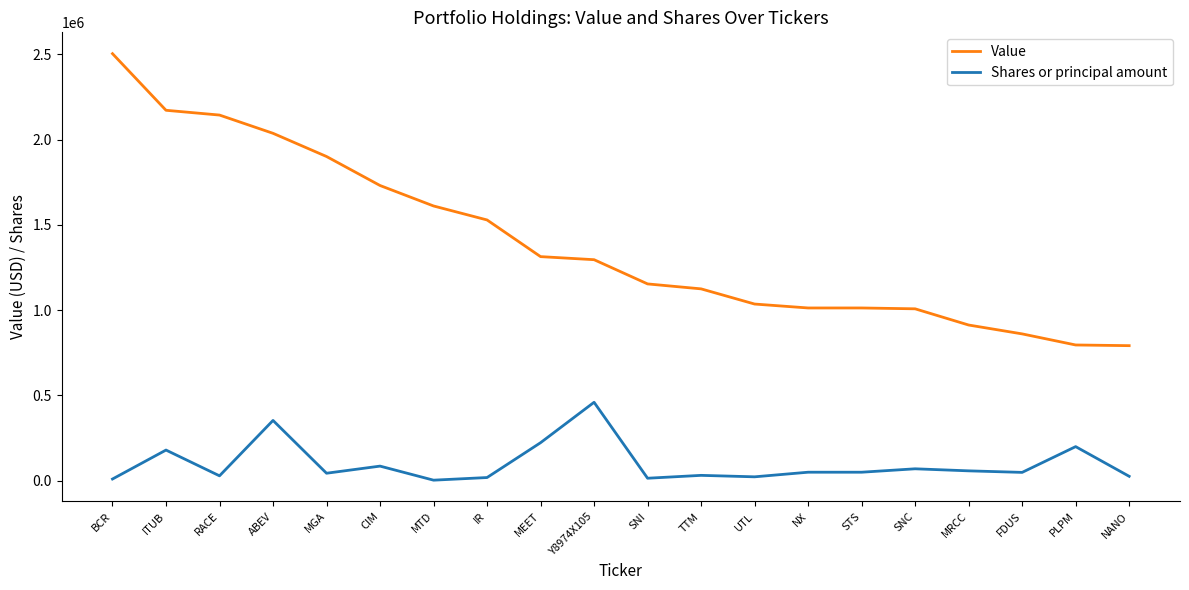

Which series has the largest range (max minus min)?

Value